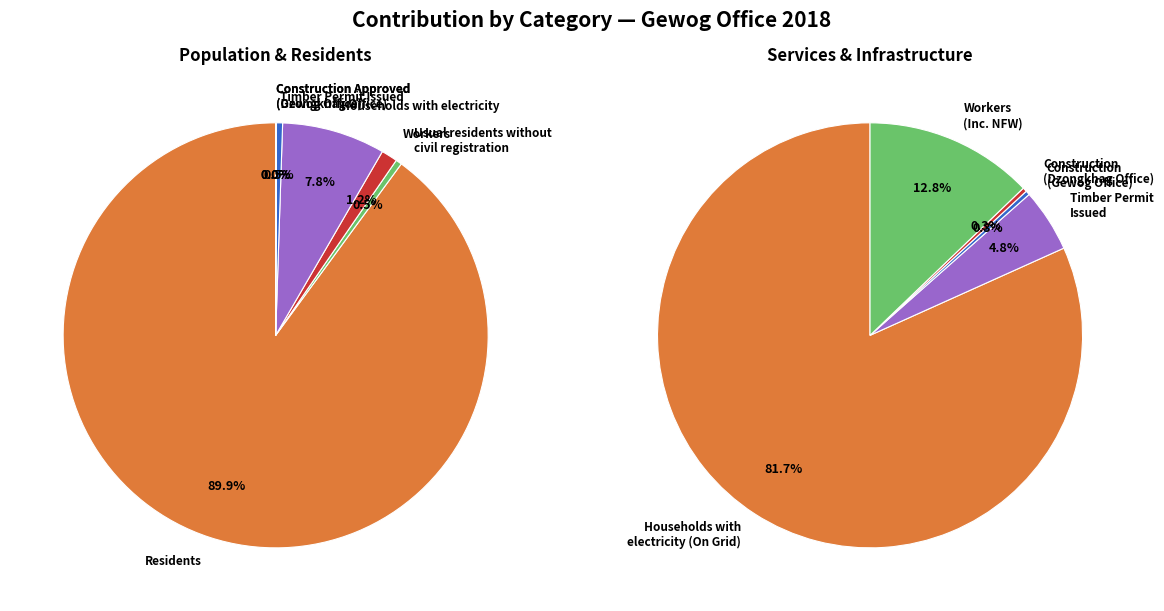

What is the change in value from Households with electricity to Construction Approved
(Gewog Office)?

-254